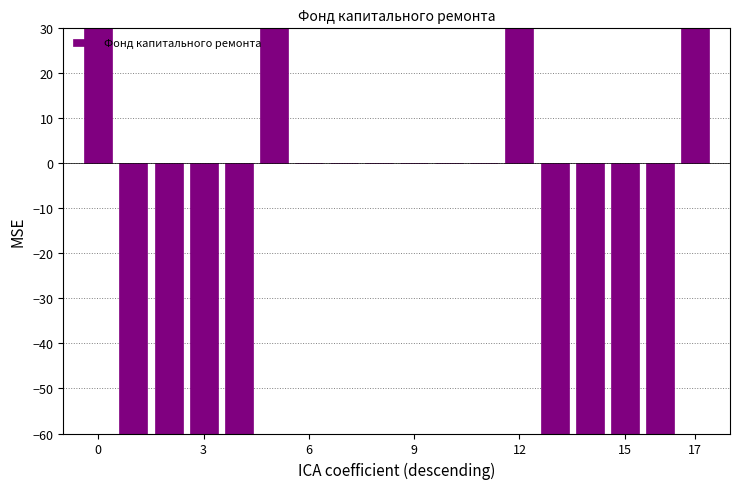

What is the greatest value displayed?

1336.9